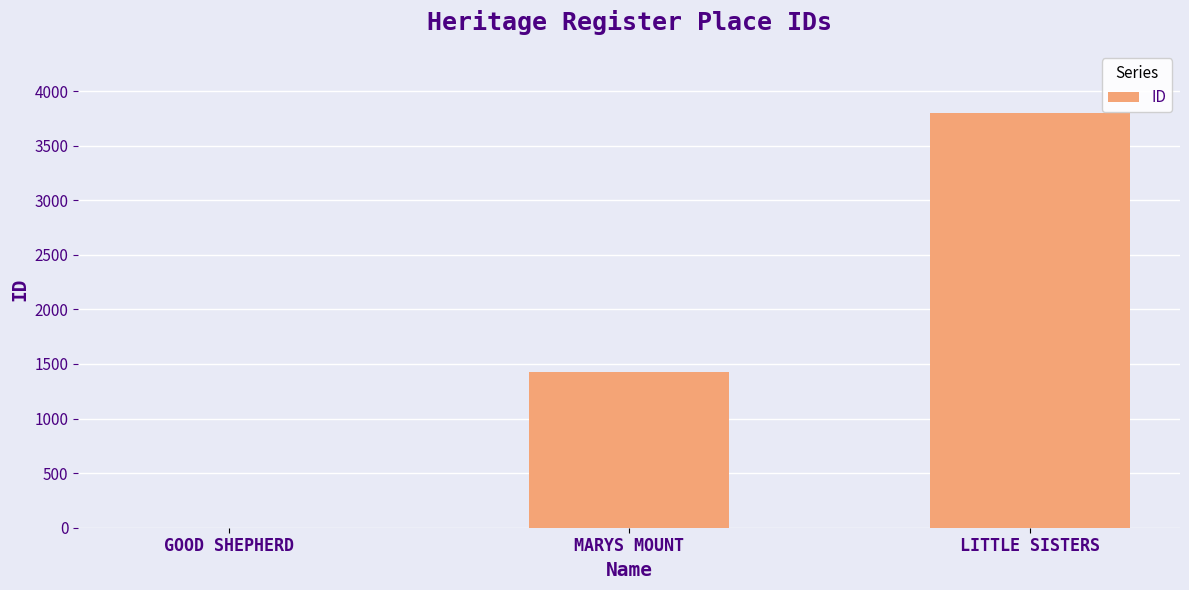

Between MARYS MOUNT and GOOD SHEPHERD, which is larger?

MARYS MOUNT